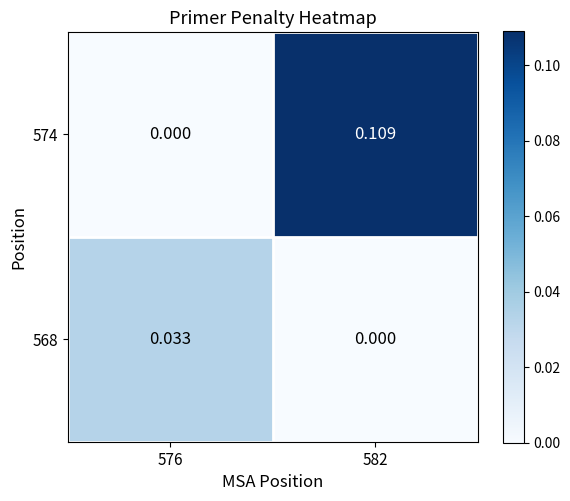

Which series has the largest total across all categories?

574